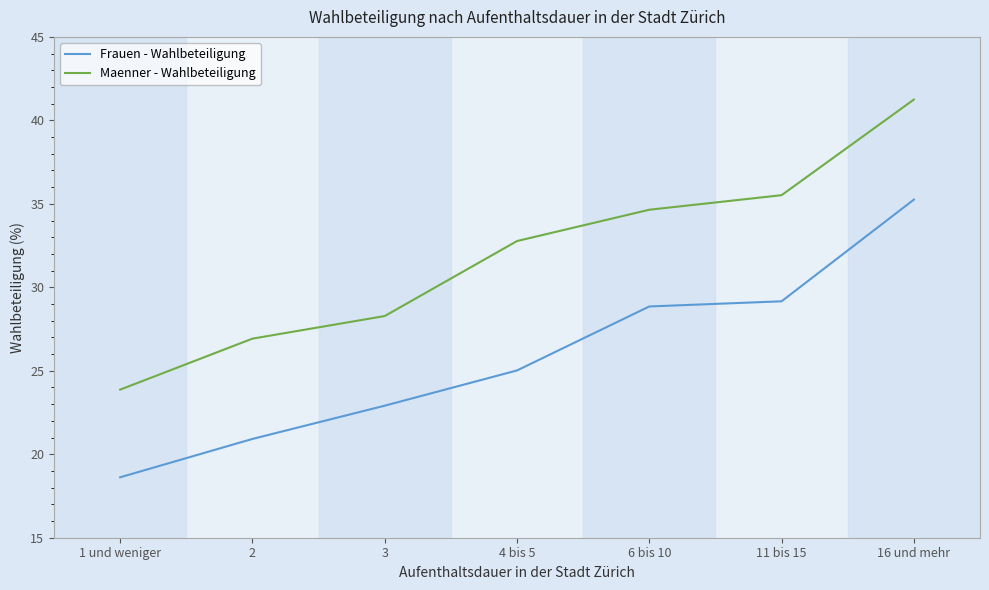

At 16 und mehr, list the series in order from smallest to largest.

Frauen - Wahlbeteiligung, Maenner - Wahlbeteiligung